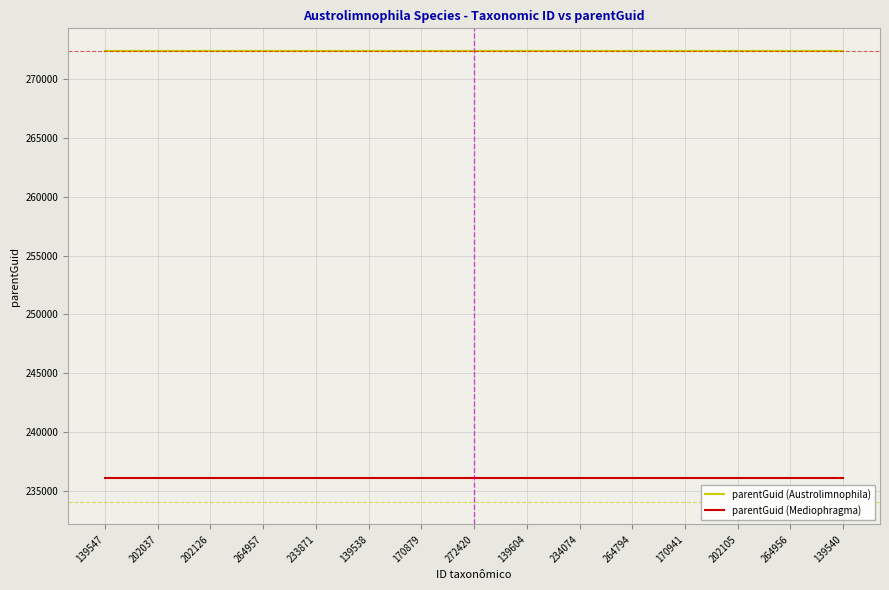

True or false: parentGuid (Austrolimnophila) and parentGuid (Mediophragma) intersect in this chart.

False